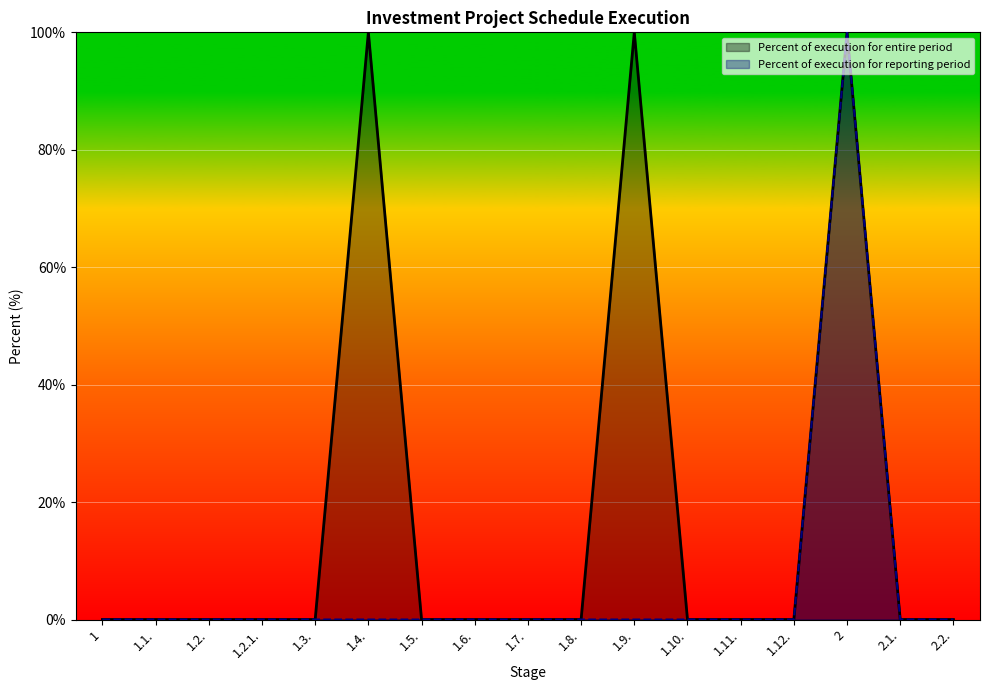

What is the label of the 11th point from the right?

1.5.